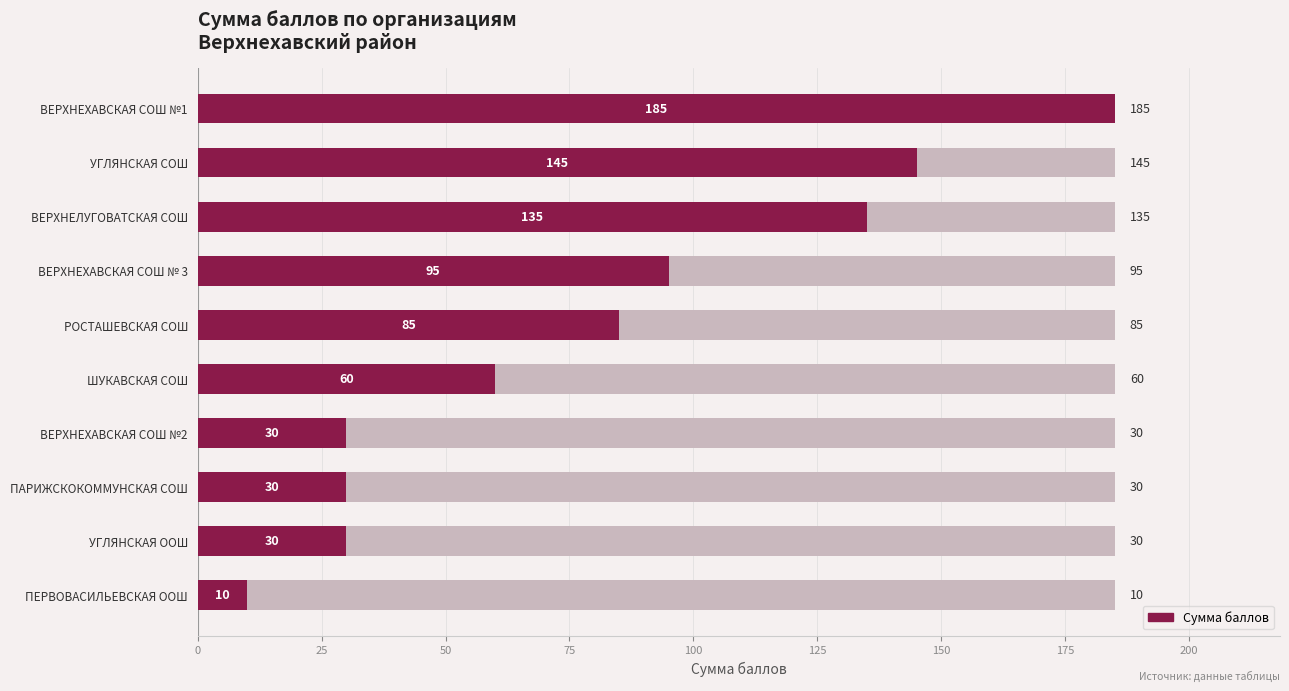

The value at ПАРИЖСКОКОММУНСКАЯ СОШ is 30. True or false?

True